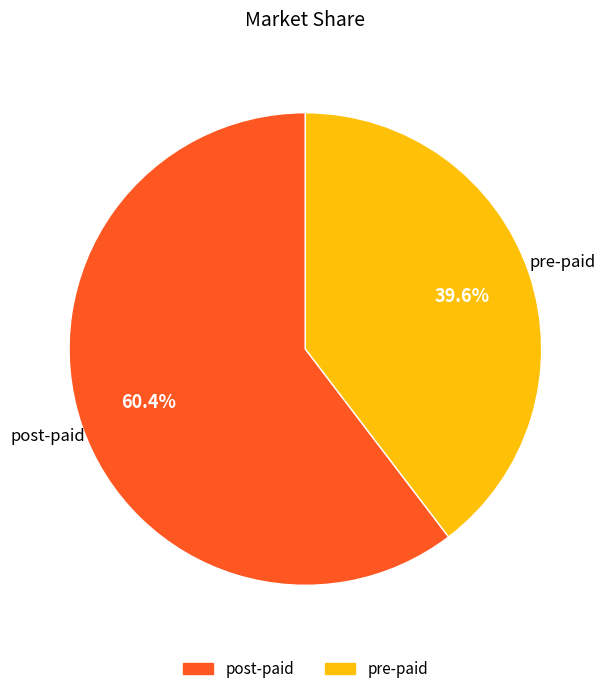

Does any single category account for the majority?

Yes